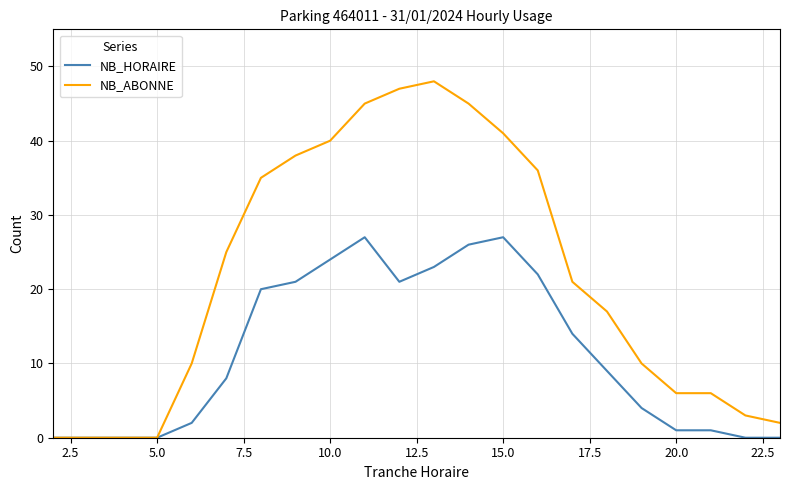

List the series in order of their overall mean, highest first.

NB_ABONNE, NB_HORAIRE